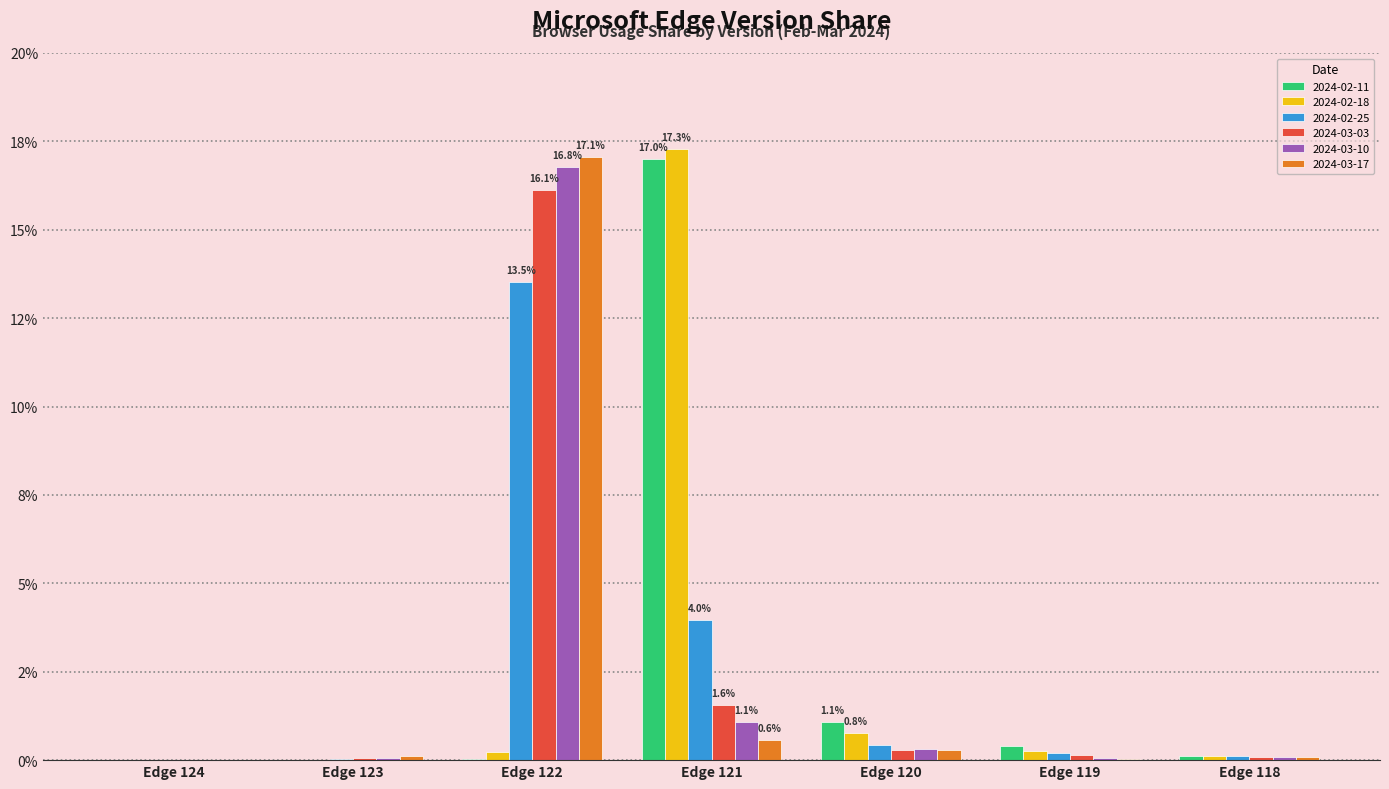

What is the average value of the 2024-03-17 series?

2.6